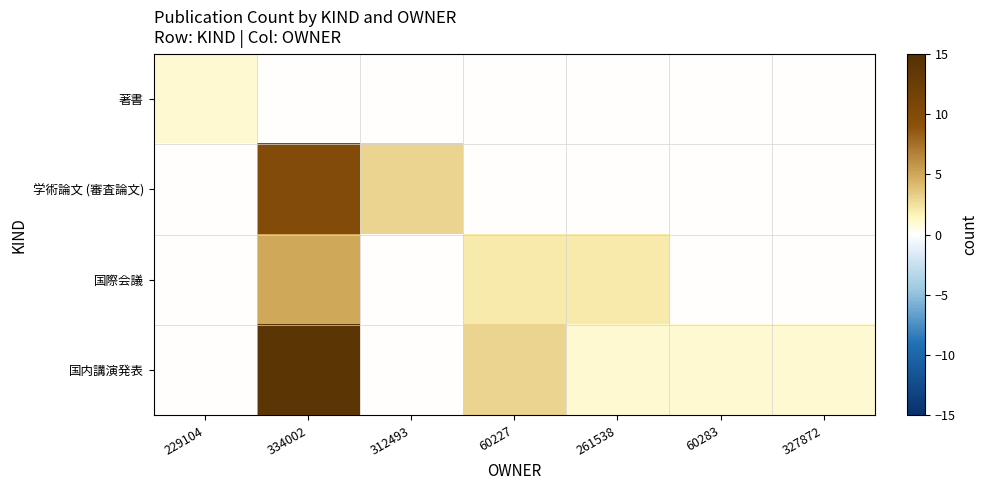

List the series in order of their overall mean, highest first.

国内講演発表, 学術論文 (審査論文), 国際会議, 著書